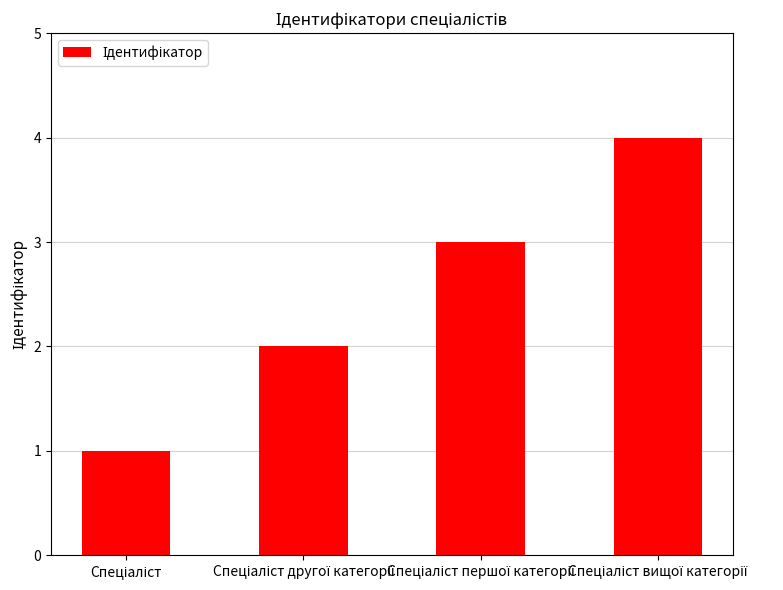

What is the smallest value displayed?

1